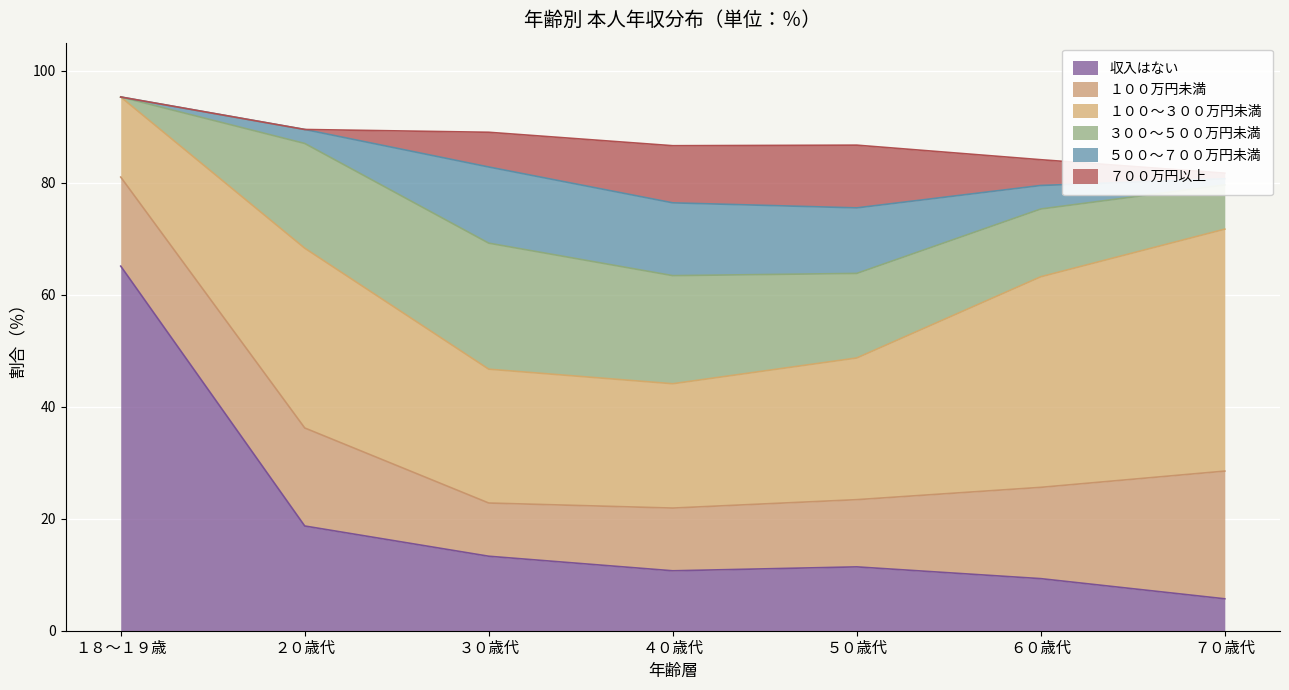

What position from the left is ６０歳代?

6